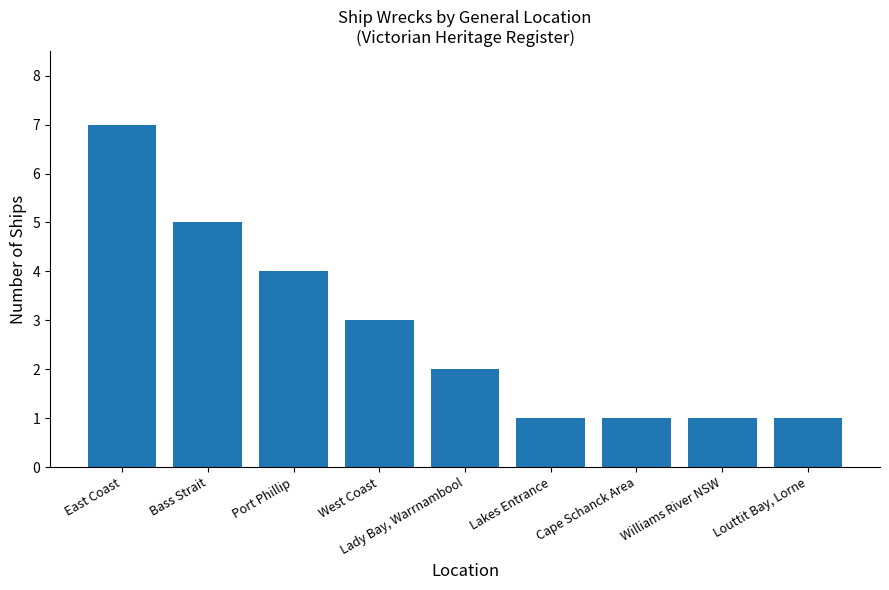

How many values are below 2?

4